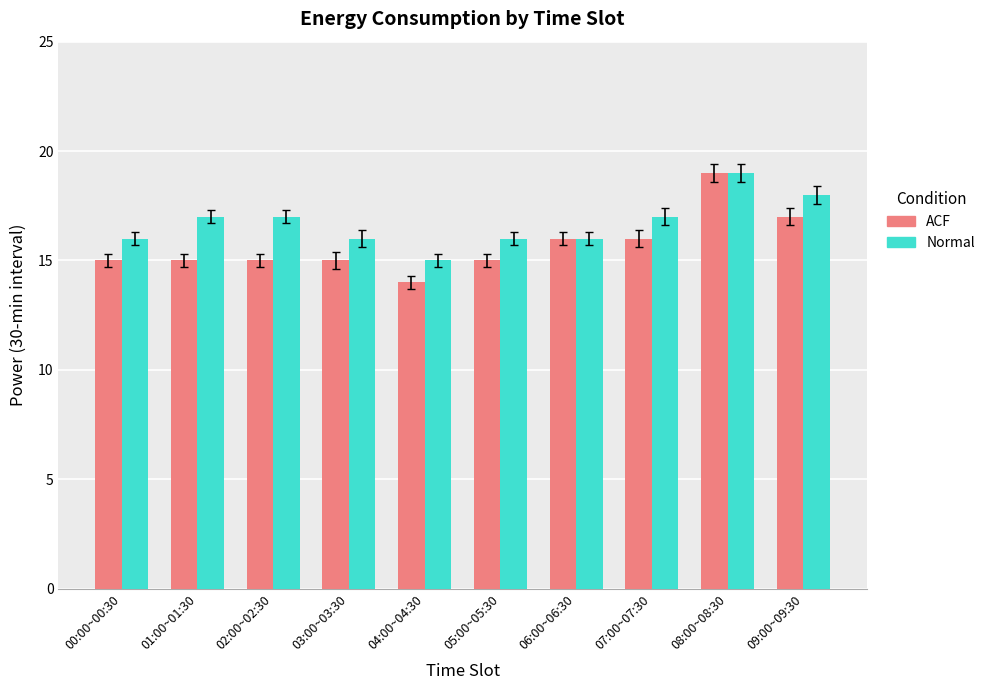

What is the average value of the ACF series?

16